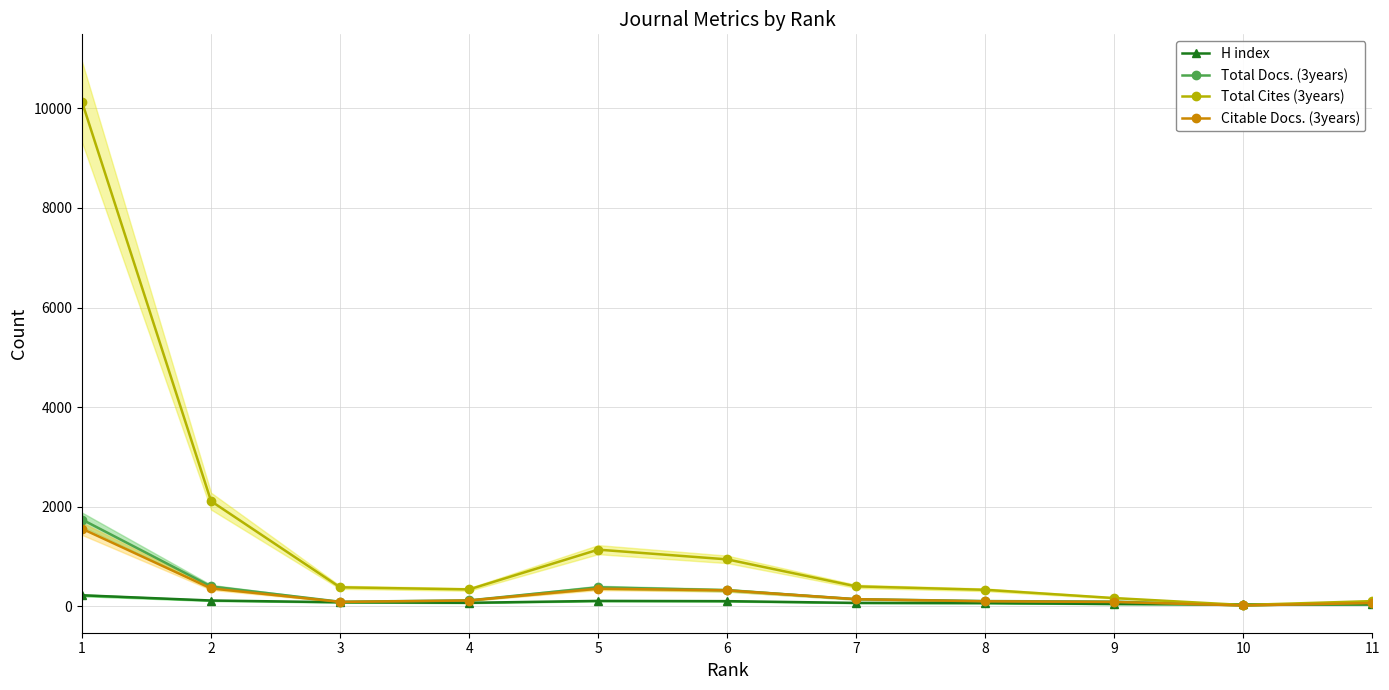

The value of Total Docs. (3years) at 4 is 122. True or false?

True